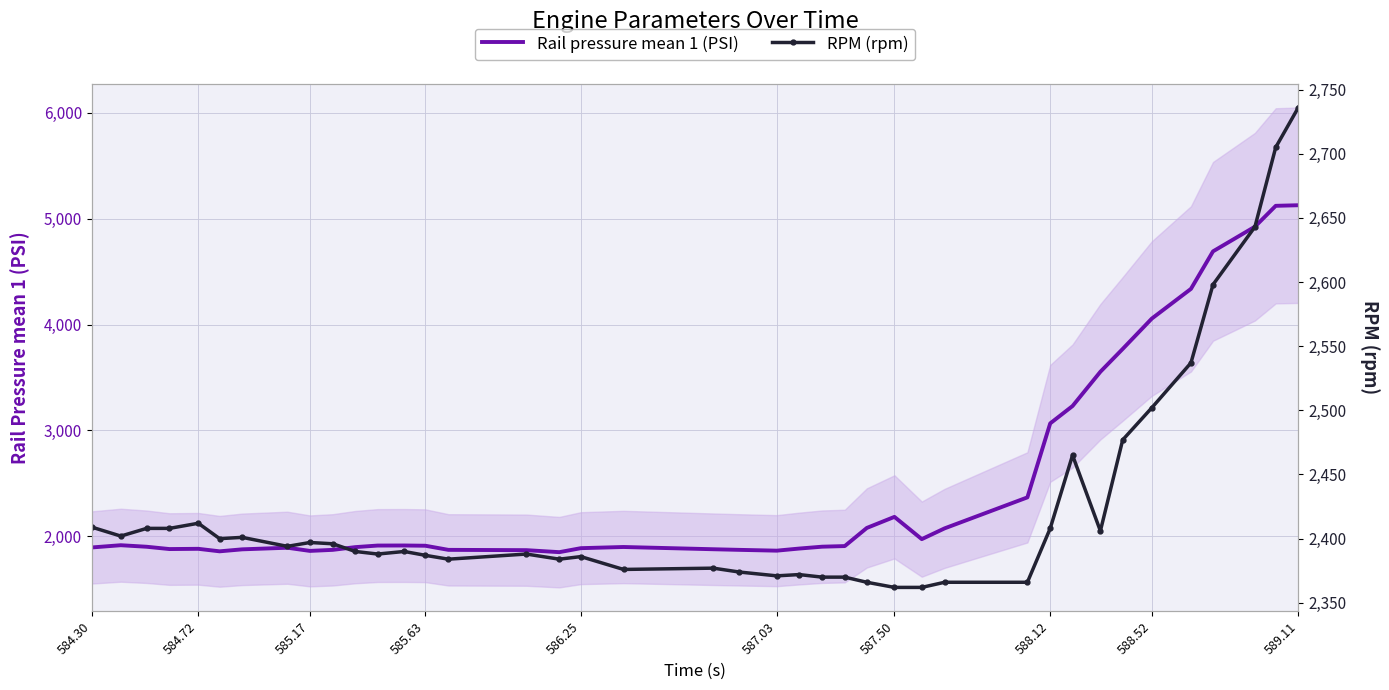

How many data points in RPM (rpm) are above 2394?

19